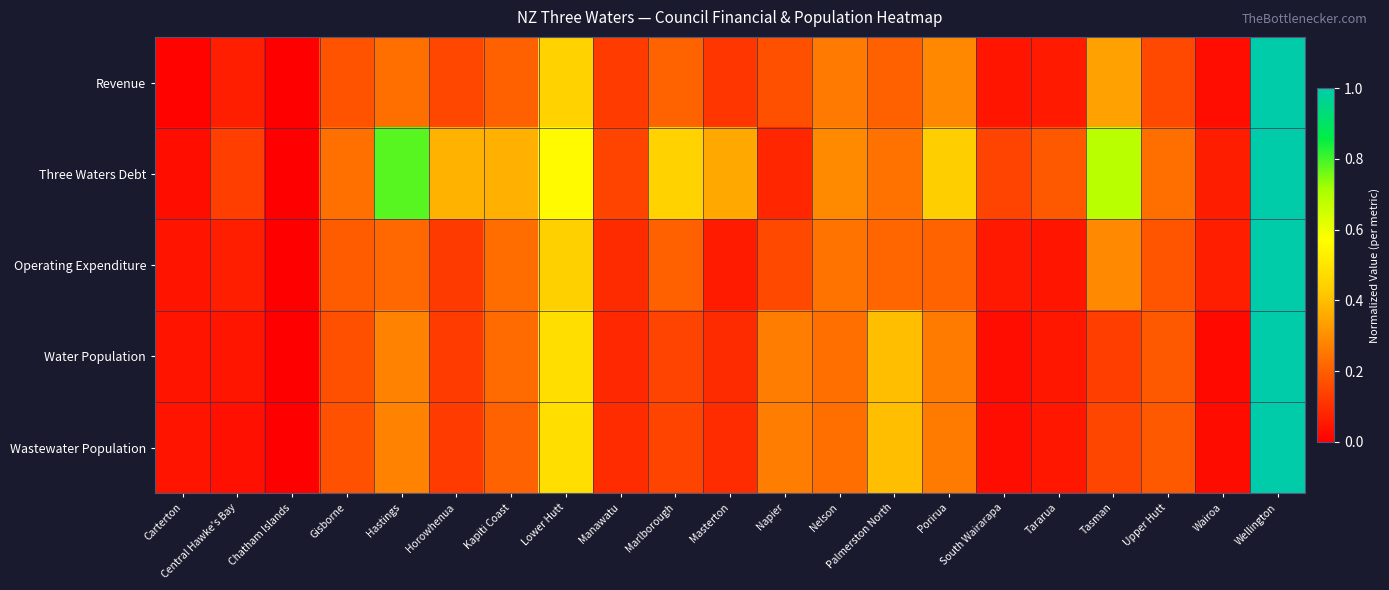

Reading left to right, list all the values displayed in this chart.

Revenue: Carterton=0.0	Central Hawke's Bay=0.1	Chatham Islands=0.0	Gisborne=0.2	Hastings=0.2	Horowhenua=0.2	Kapiti Coast=0.2	Lower Hutt=0.4	Manawatu=0.1	Marlborough=0.2	Masterton=0.1	Napier=0.2	Nelson=0.3	Palmerston North=0.2	Porirua=0.3	South Wairarapa=0.0	Tararua=0.1	Tasman=0.3	Upper Hutt=0.2	Wairoa=0.0	Wellington=1.0
Three Waters Debt: Carterton=0.0	Central Hawke's Bay=0.1	Chatham Islands=0.0	Gisborne=0.2	Hastings=0.8	Horowhenua=0.4	Kapiti Coast=0.4	Lower Hutt=0.6	Manawatu=0.1	Marlborough=0.4	Masterton=0.4	Napier=0.1	Nelson=0.3	Palmerston North=0.2	Porirua=0.4	South Wairarapa=0.1	Tararua=0.2	Tasman=0.7	Upper Hutt=0.2	Wairoa=0.1	Wellington=1.0
Operating Expenditure: Carterton=0.0	Central Hawke's Bay=0.1	Chatham Islands=0.0	Gisborne=0.2	Hastings=0.2	Horowhenua=0.1	Kapiti Coast=0.2	Lower Hutt=0.4	Manawatu=0.1	Marlborough=0.2	Masterton=0.1	Napier=0.2	Nelson=0.2	Palmerston North=0.2	Porirua=0.2	South Wairarapa=0.1	Tararua=0.0	Tasman=0.3	Upper Hutt=0.2	Wairoa=0.1	Wellington=1.0
Water Population: Carterton=0.0	Central Hawke's Bay=0.0	Chatham Islands=0.0	Gisborne=0.2	Hastings=0.3	Horowhenua=0.1	Kapiti Coast=0.2	Lower Hutt=0.5	Manawatu=0.1	Marlborough=0.1	Masterton=0.1	Napier=0.3	Nelson=0.2	Palmerston North=0.4	Porirua=0.3	South Wairarapa=0.0	Tararua=0.0	Tasman=0.1	Upper Hutt=0.2	Wairoa=0.0	Wellington=1.0
Wastewater Population: Carterton=0.0	Central Hawke's Bay=0.0	Chatham Islands=0.0	Gisborne=0.2	Hastings=0.3	Horowhenua=0.1	Kapiti Coast=0.2	Lower Hutt=0.5	Manawatu=0.1	Marlborough=0.1	Masterton=0.1	Napier=0.3	Nelson=0.2	Palmerston North=0.4	Porirua=0.3	South Wairarapa=0.0	Tararua=0.0	Tasman=0.1	Upper Hutt=0.2	Wairoa=0.0	Wellington=1.0